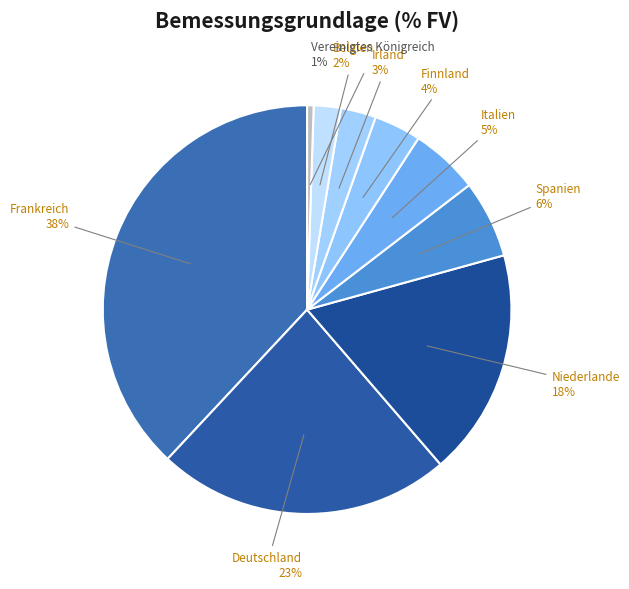

Combined, do Belgien and Vereinigtes Königreich account for over 50%?

No